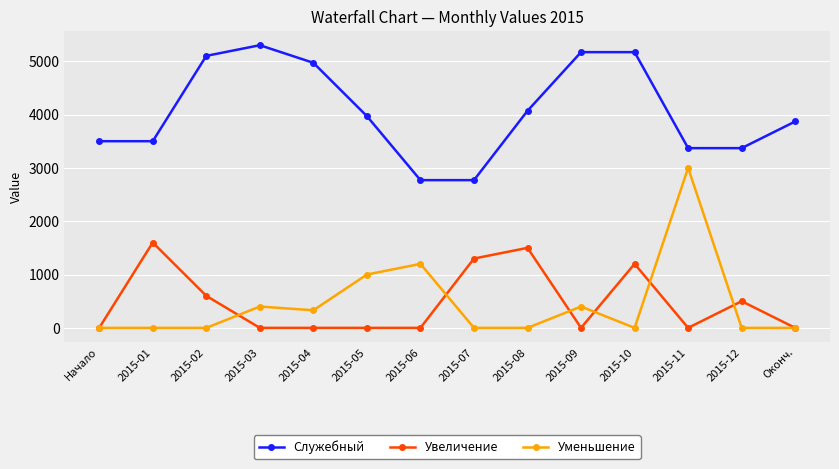

True or false: Служебный and Увеличение cross at least once.

False